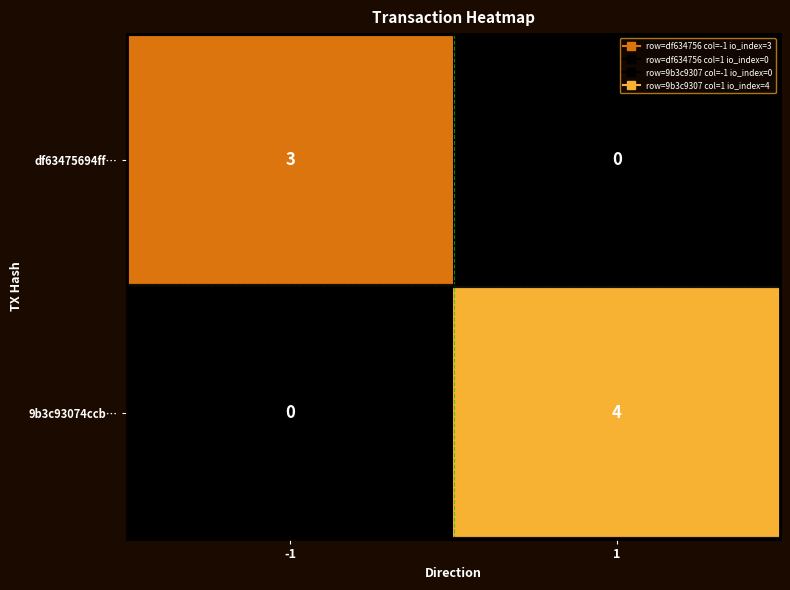

What is the greatest value displayed?

4